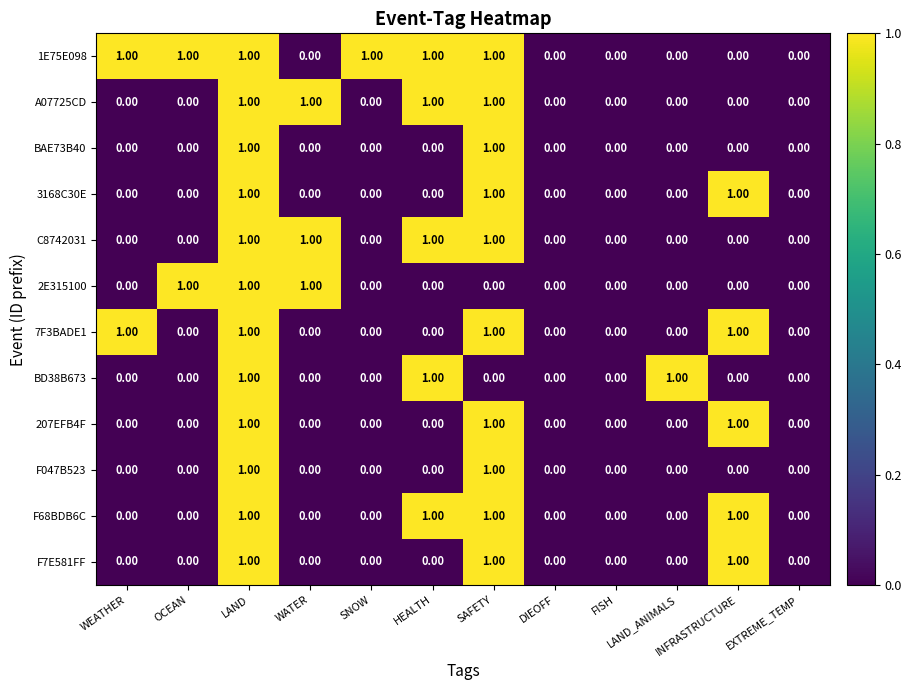

What is the sum of all 3168C30E values?

3